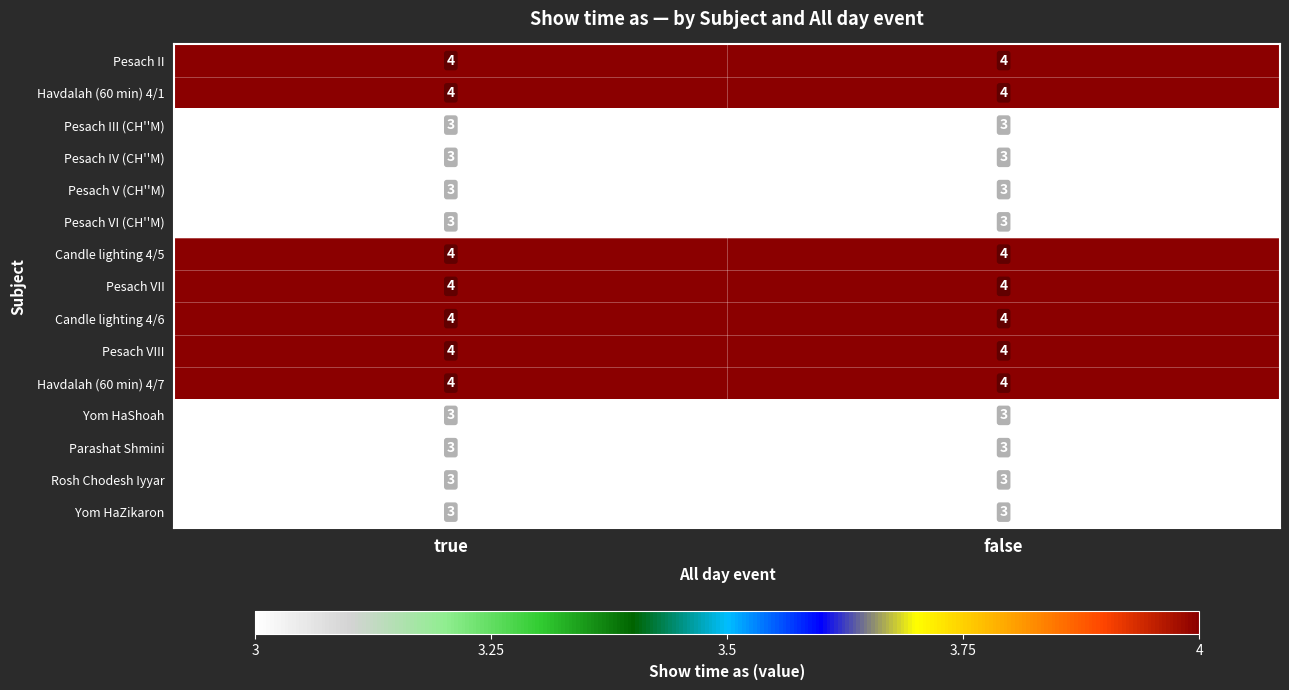

What is the highest value of the Pesach II series?

4